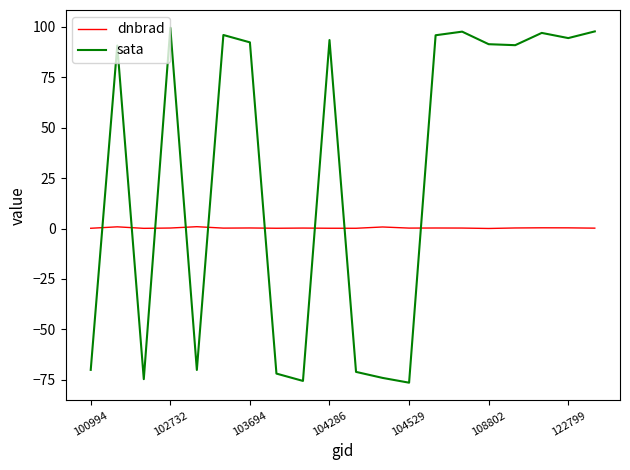

Which series ends up on top after the final intersection of dnbrad and sata?

sata